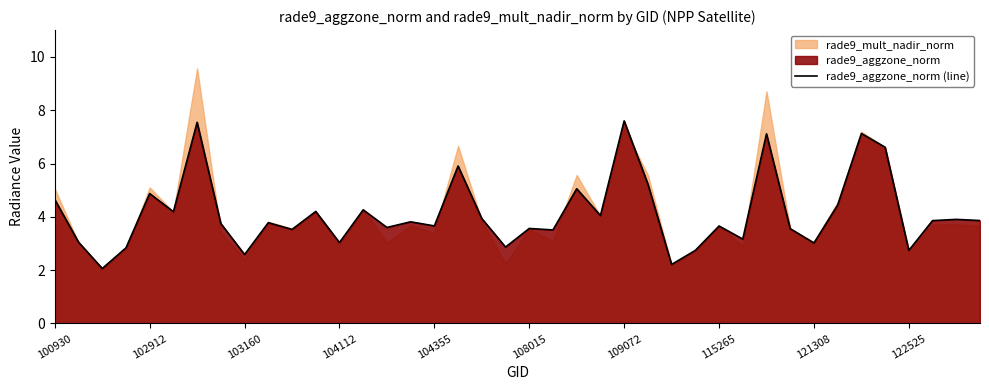

What is the change in value from 26 to 34?

+4.9